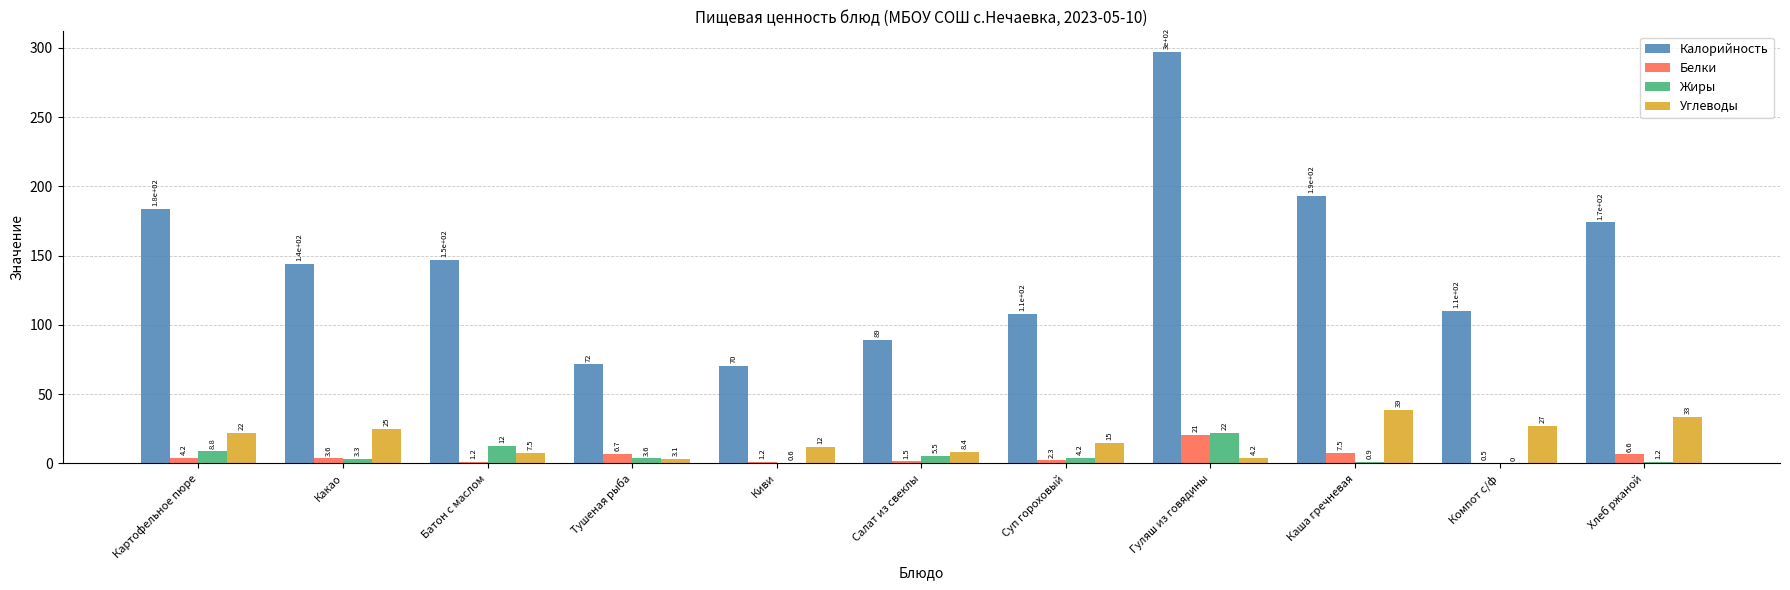

At which category is the sum across all series the highest?

Гуляш из говядины